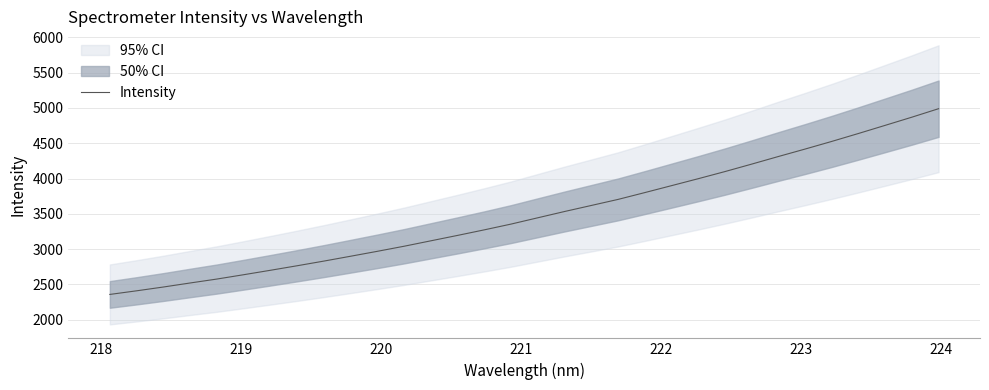

What is the maximum value shown in the chart?

4988.9